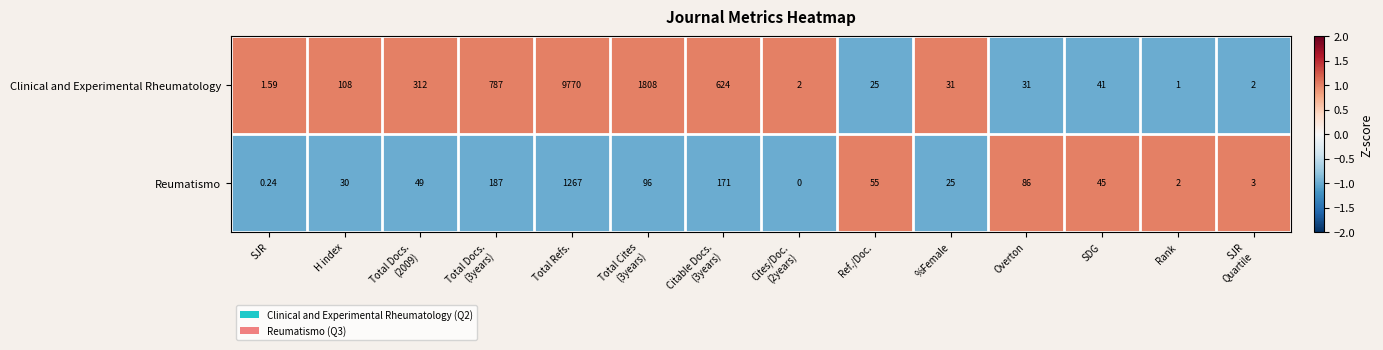

Which series has the widest spread of values?

Clinical and Experimental Rheumatology